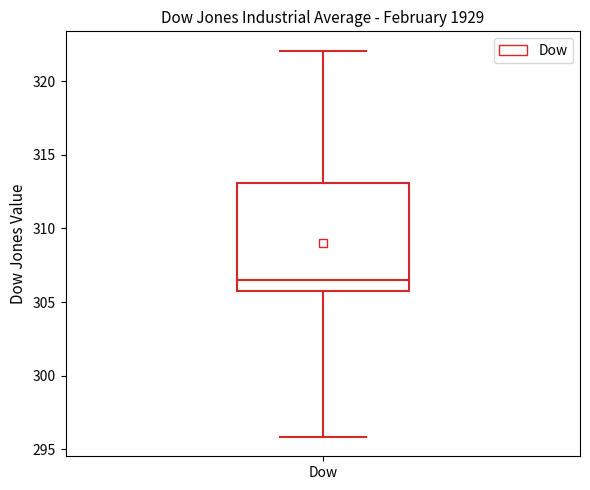

Where is the lower edge of the box for Dow on the y-axis? The values are not printed on the chart, so give them approximately, as read against the axis.

306.0